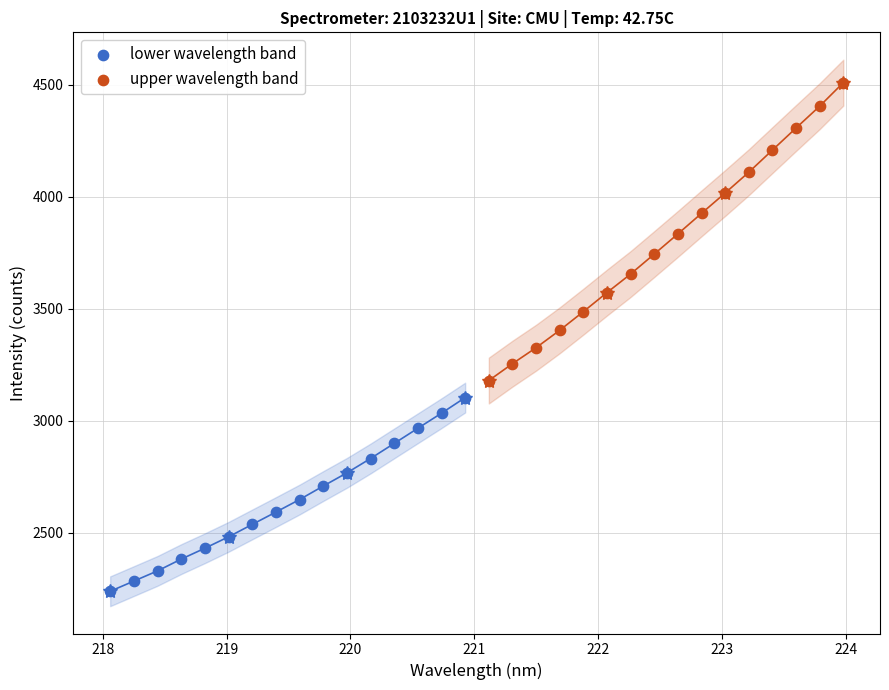

Which series has the largest Y range (max minus min)?

upper wavelength band